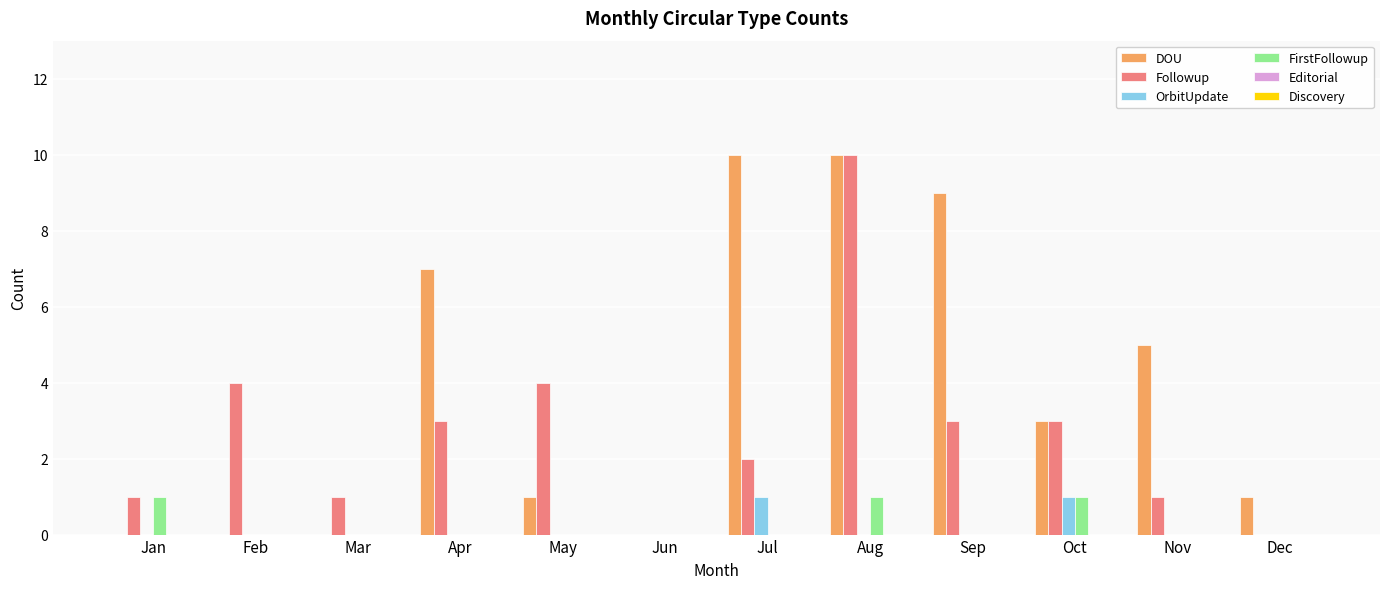

Between Apr and Jul, which series saw the biggest shift?

DOU